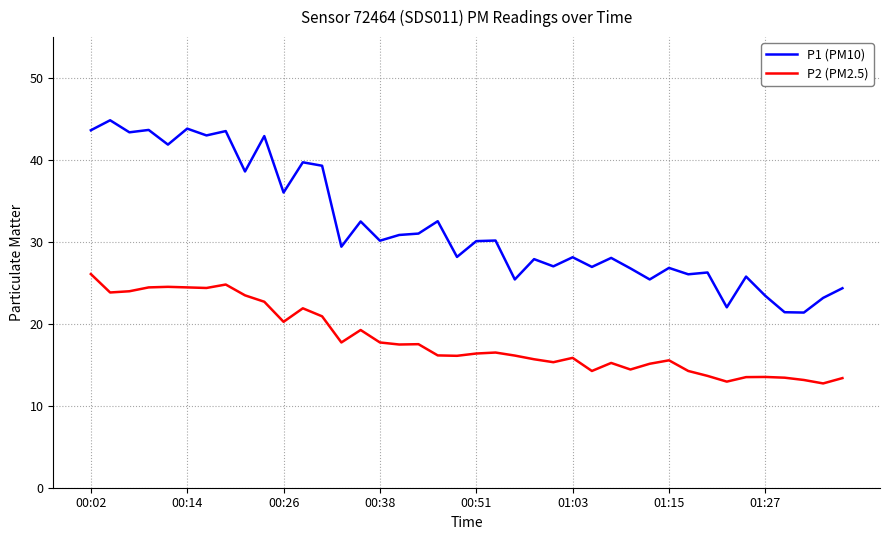

What is the highest value of the P2 (PM2.5) series?

26.1